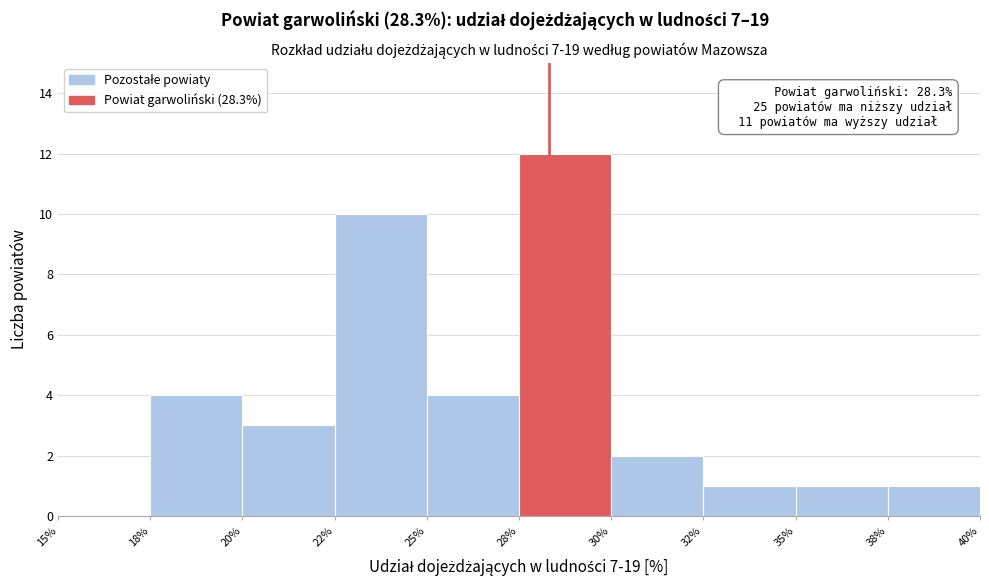

Reading right to left, what are all the values shown in this chart?

38%=1	35%=1	32%=1	30%=2	28%=12	25%=4	22%=10	20%=3	18%=4	15%=0